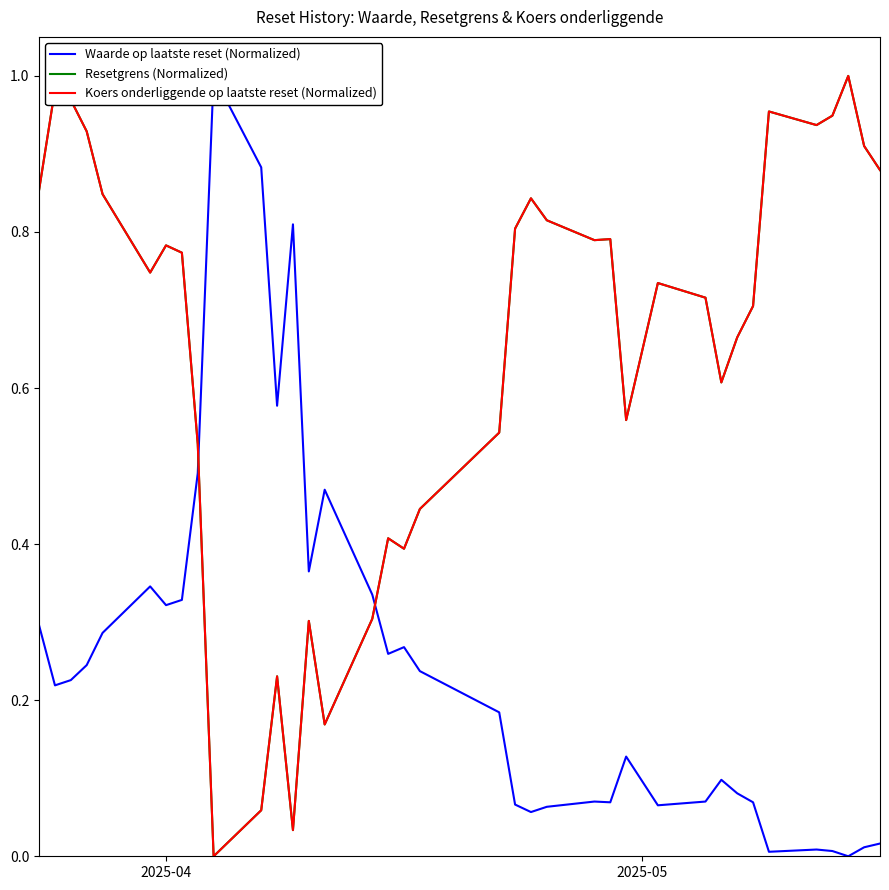

What is the value of the Resetgrens (Normalized) point at the 11th from the left?

0.1